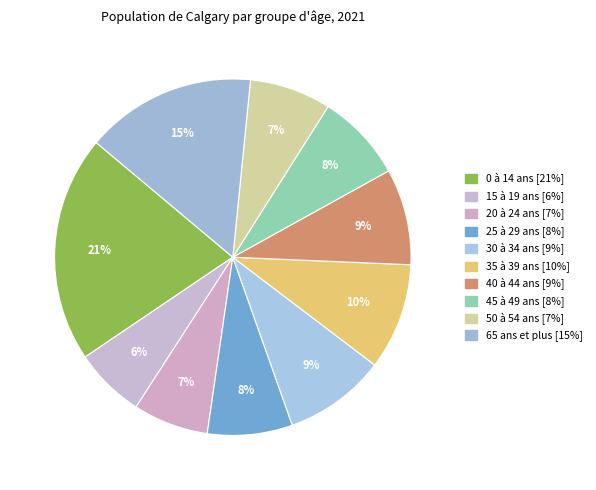

Is there any slice that represents more than half of the pie?

No